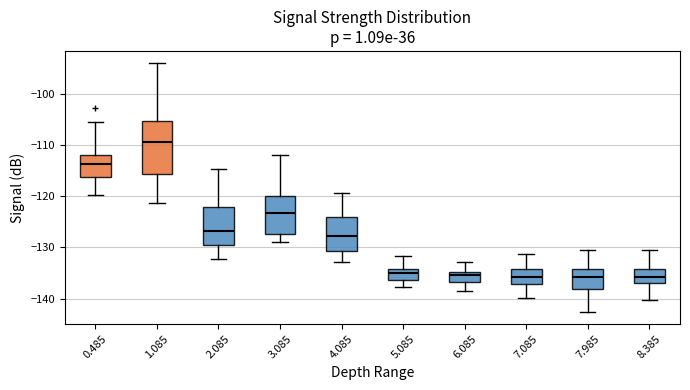

Reading left to right, transcribe this box plot: for each box, give where its median line is, the range the box spans, and where its two whiskers end, as read against the y-axis. The values are not printed on the chart, so give them approximately, as read against the axis.

0.485: median -114, box -116 to -112, whiskers -120 to -106
1.085: median -109, box -116 to -105, whiskers -121 to -94
2.085: median -127, box -130 to -122, whiskers -132 to -115
3.085: median -123, box -127 to -120, whiskers -129 to -112
4.085: median -128, box -131 to -124, whiskers -133 to -119
5.085: median -135, box -136 to -134, whiskers -138 to -132
6.085: median -135 (just below the box's upper edge), box -137 to -135, whiskers -138 to -133
7.085: median -136, box -137 to -134, whiskers -140 to -131
7.985: median -136, box -138 to -134, whiskers -142 to -130
8.385: median -136, box -137 to -134, whiskers -140 to -130